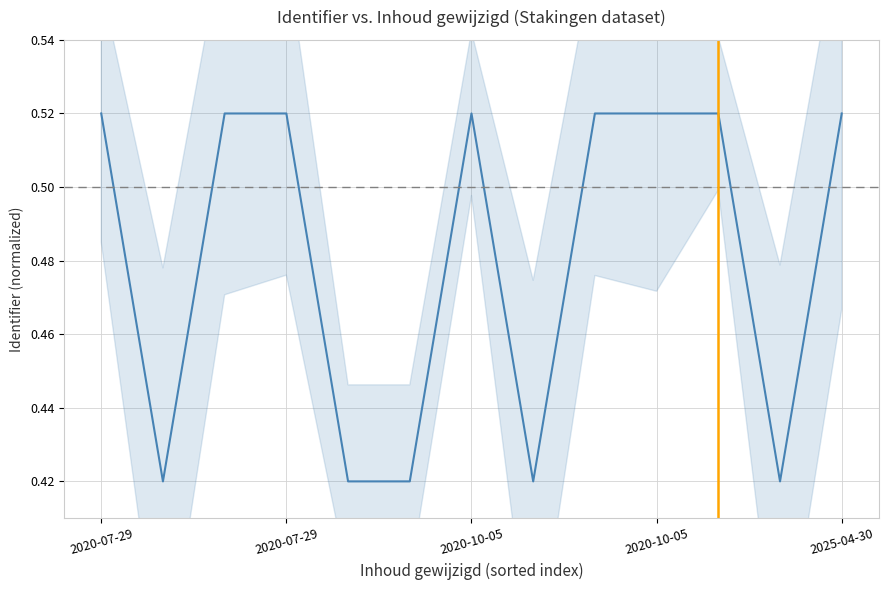

What is the average value?

0.5